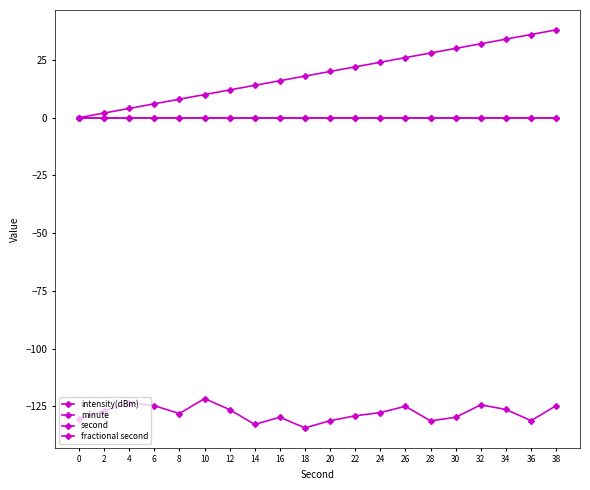

What is the difference between the highest and lowest values at 28?

159.3